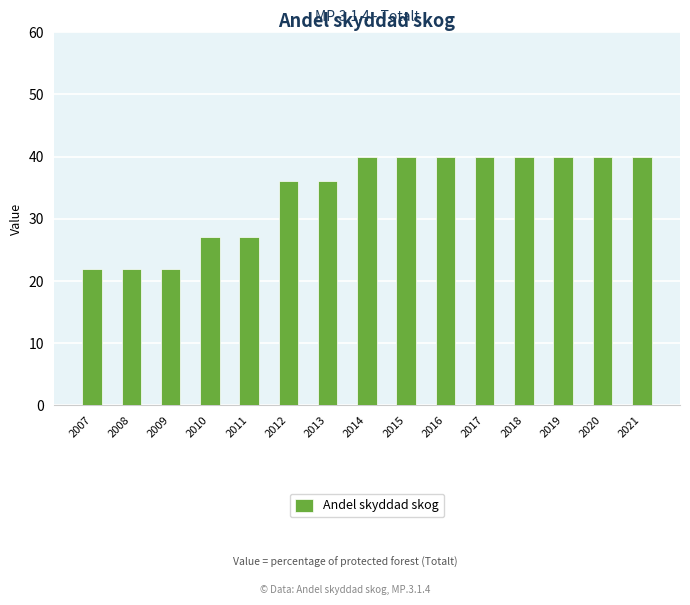

Between 2012 and 2021, which is larger?

2021